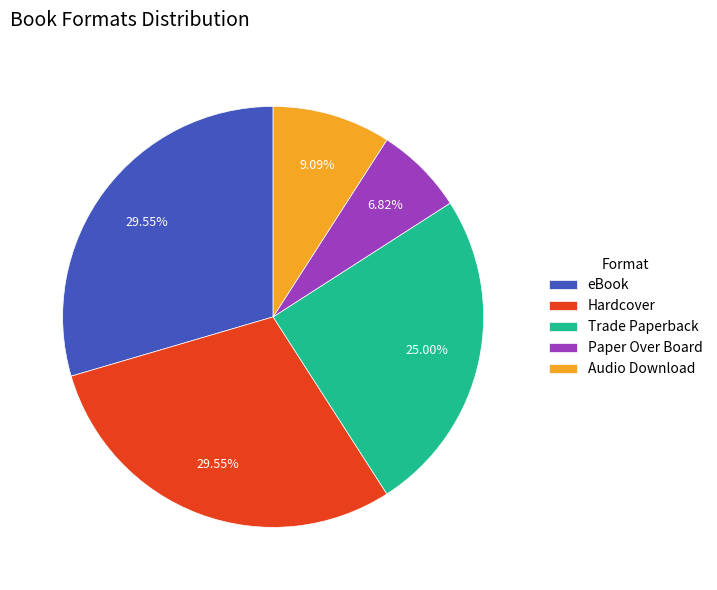

Approximately how many times larger is the value at Audio Download compared to Hardcover?

0.3